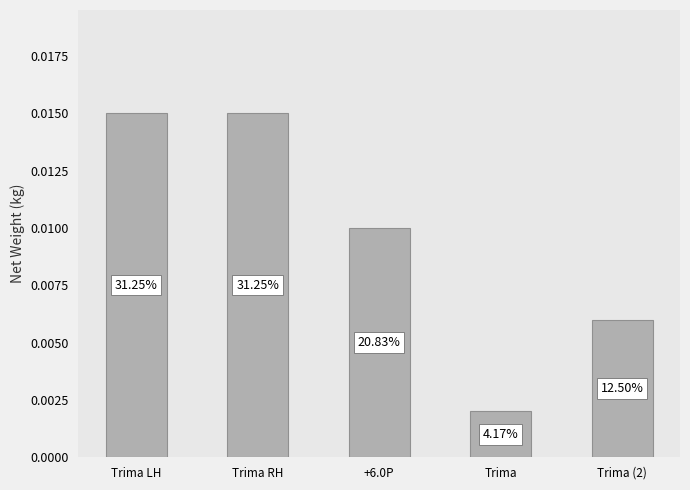

What is the label of the 2nd bar from the left?

Trima RH